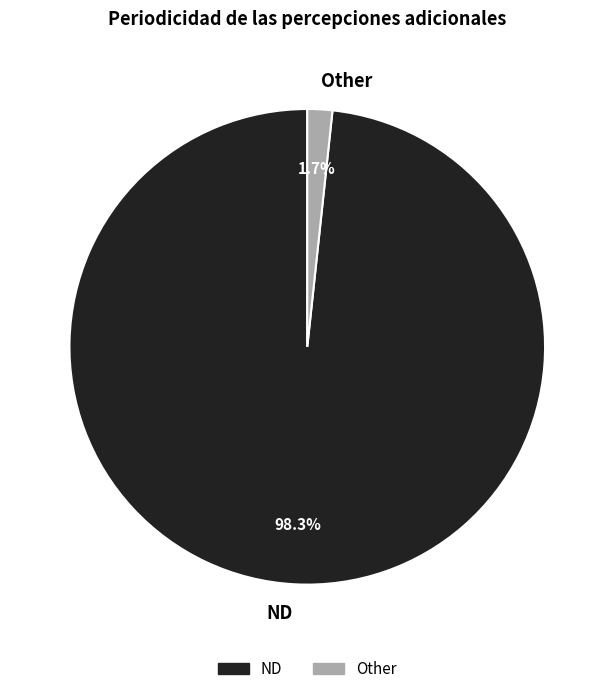

Between ND and Other, which is larger?

ND